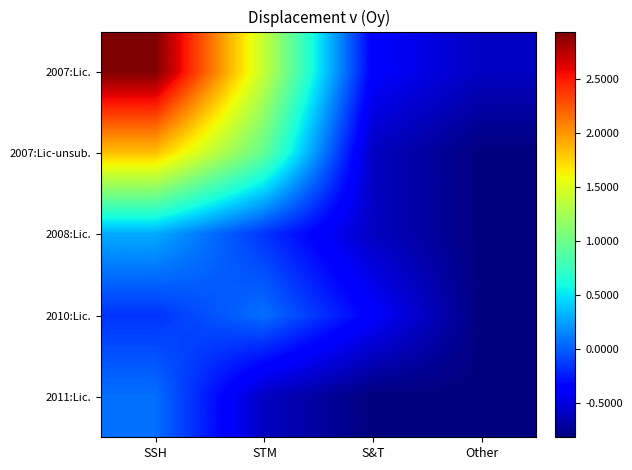

Reading left to right, extract all data points from this chart.

2007:Lic.: SSH=2.9	STM=1.4	S&T=-0.4	Other=-0.6
2007:Lic-unsub.: SSH=1.8	STM=0.9	S&T=-0.6	Other=-0.8
2008:Lic.: SSH=0.3	STM=-0.2	S&T=-0.6	Other=-0.8
2010:Lic.: SSH=-0.2	STM=0.1	S&T=-0.4	Other=-0.8
2011:Lic.: SSH=0.1	STM=-0.6	S&T=-0.8	Other=-0.8